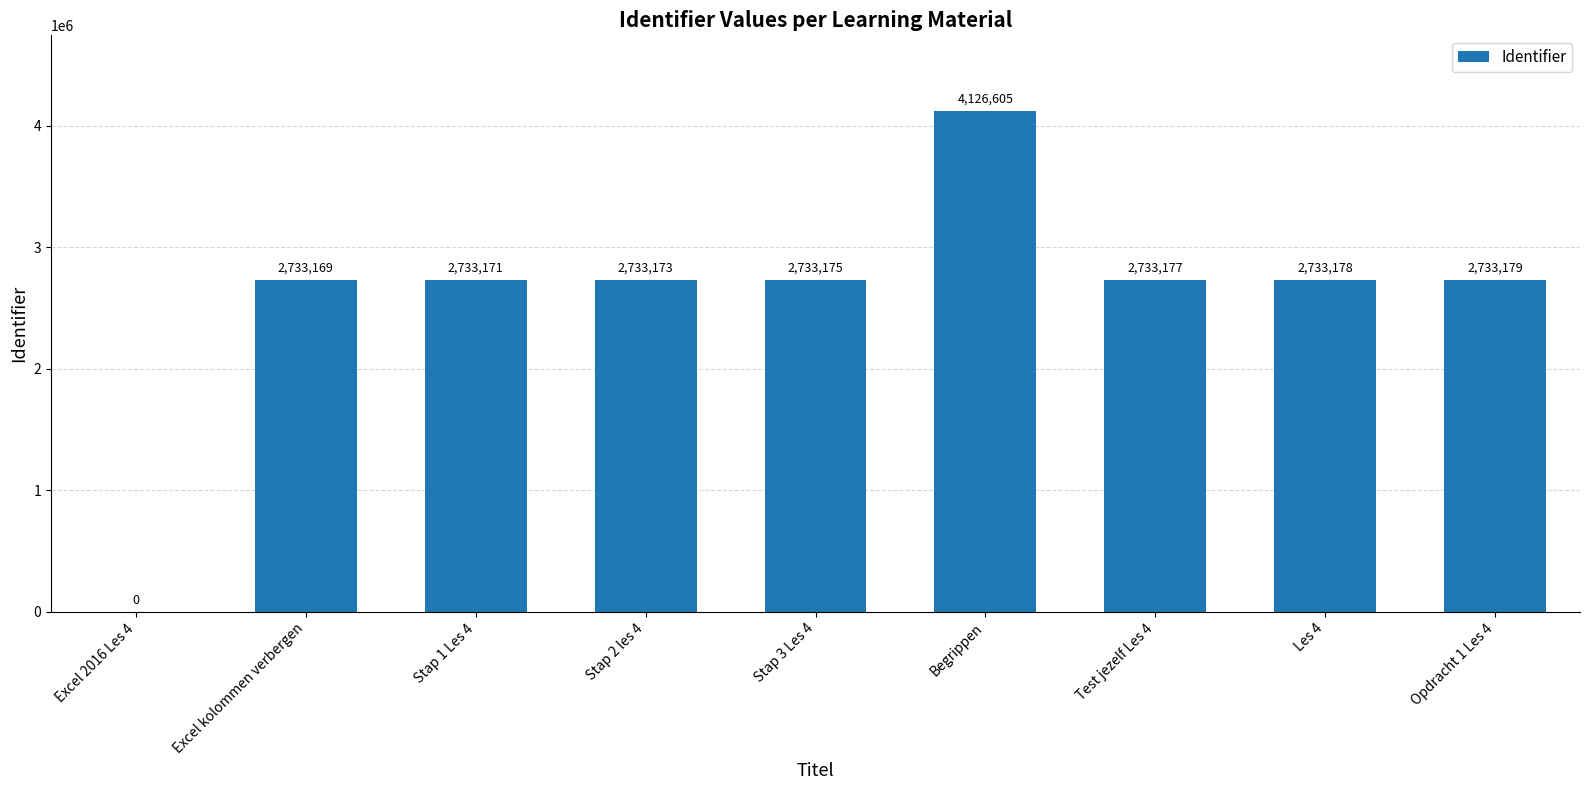

How many positive values are there?

8